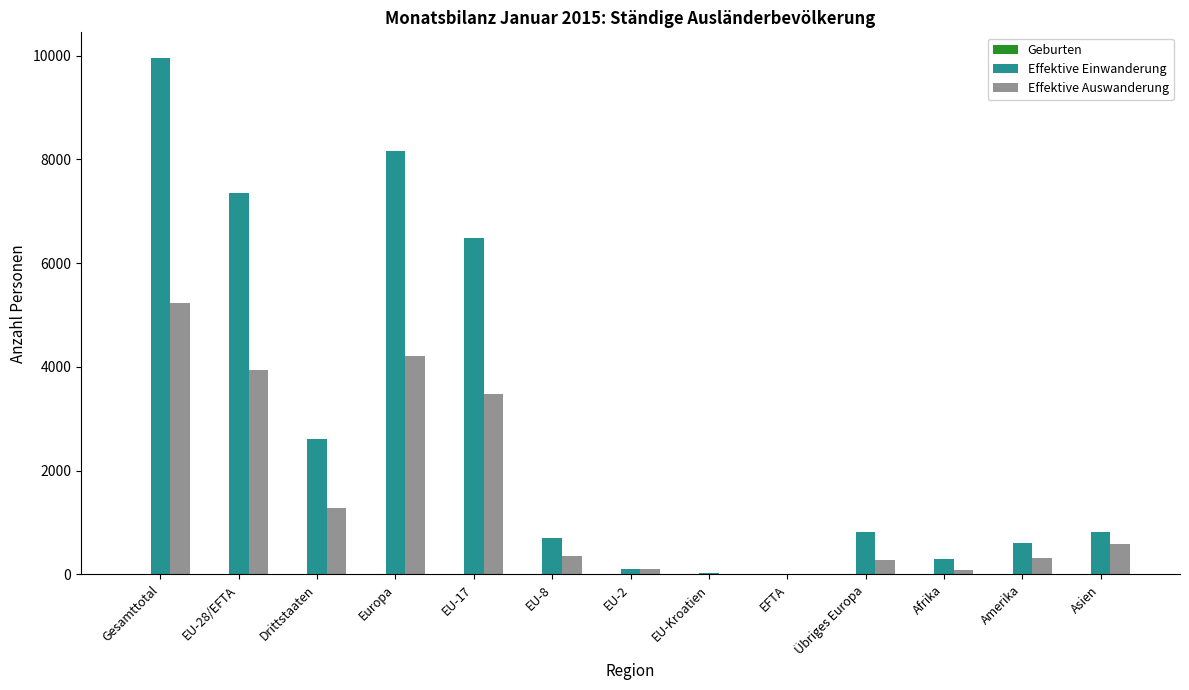

Between Drittstaaten and Amerika, which series saw the biggest shift?

Effektive Einwanderung